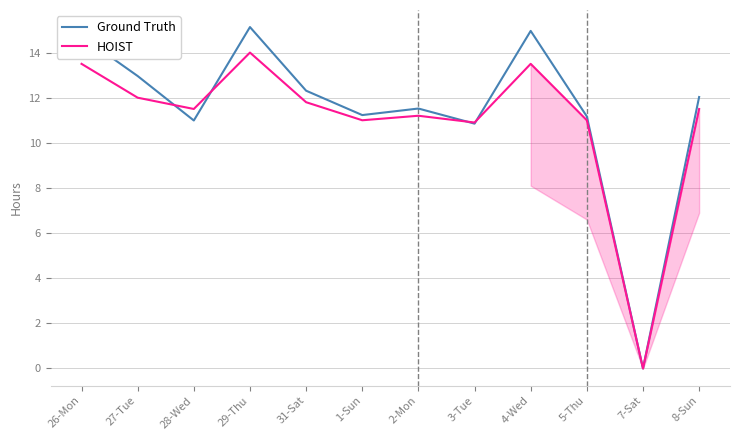

List the series in order of their peak value, lowest first.

HOIST, Ground Truth